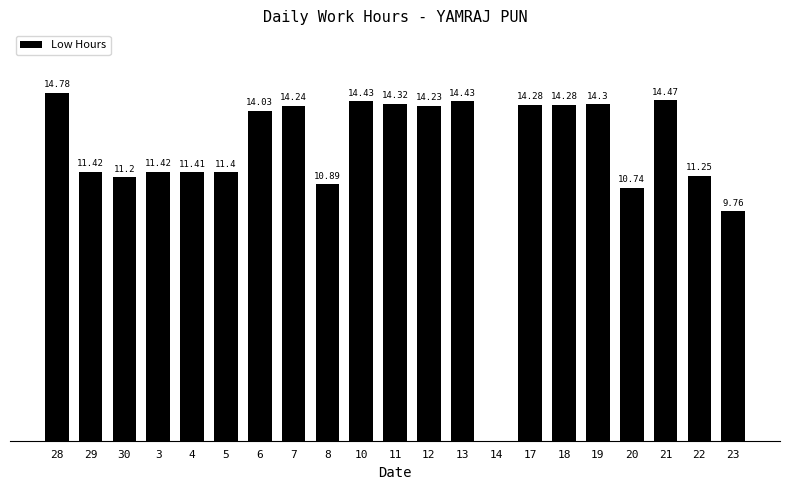

What is the value of the 11th bar from the left?

14.3